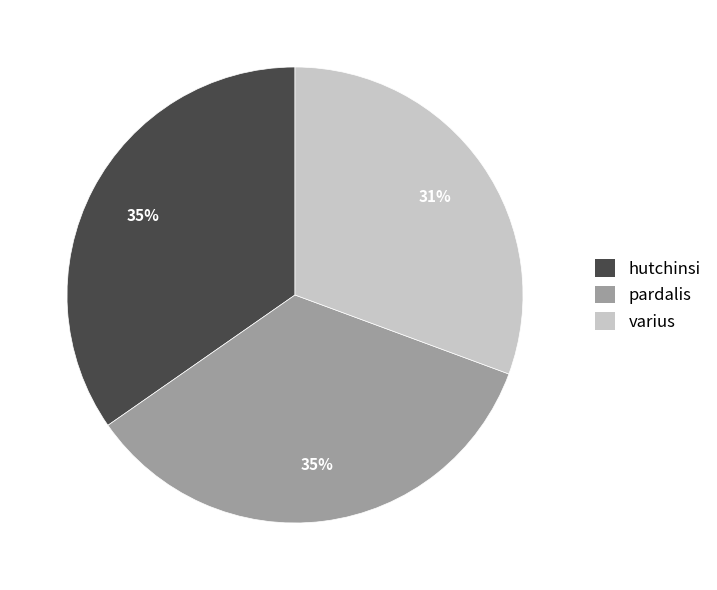

How many segments does this pie chart have?

3